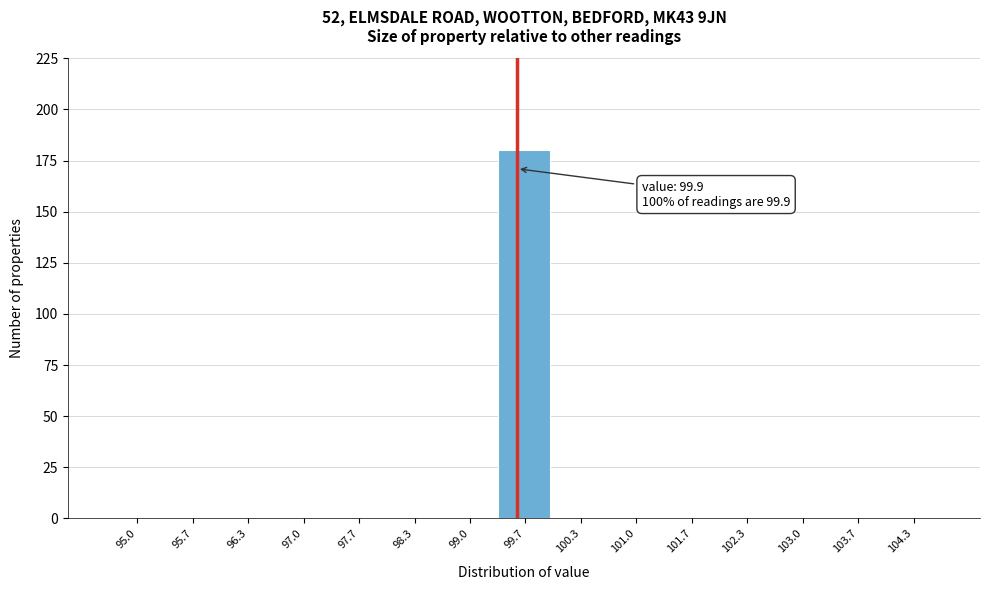

Reading right to left, transcribe all the data shown in this chart.

104.3=0	103.7=0	103.0=0	102.3=0	101.7=0	101.0=0	100.3=0	99.7=180	99.0=0	98.3=0	97.7=0	97.0=0	96.3=0	95.7=0	95.0=0